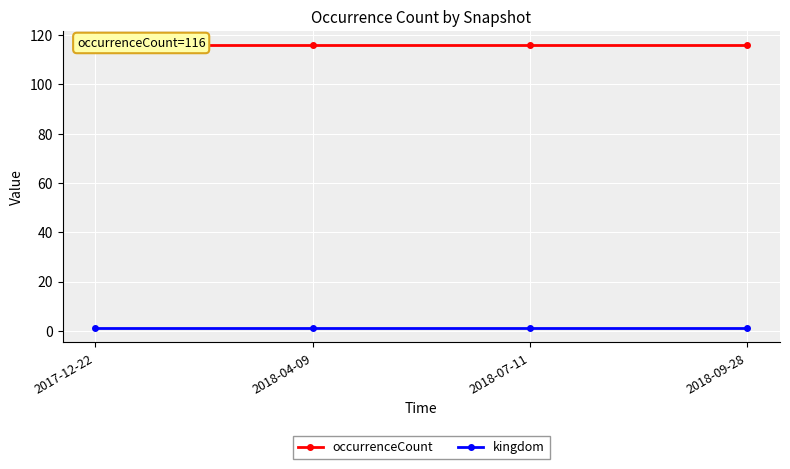

What is the total value across all series at 2017-12-22?

117